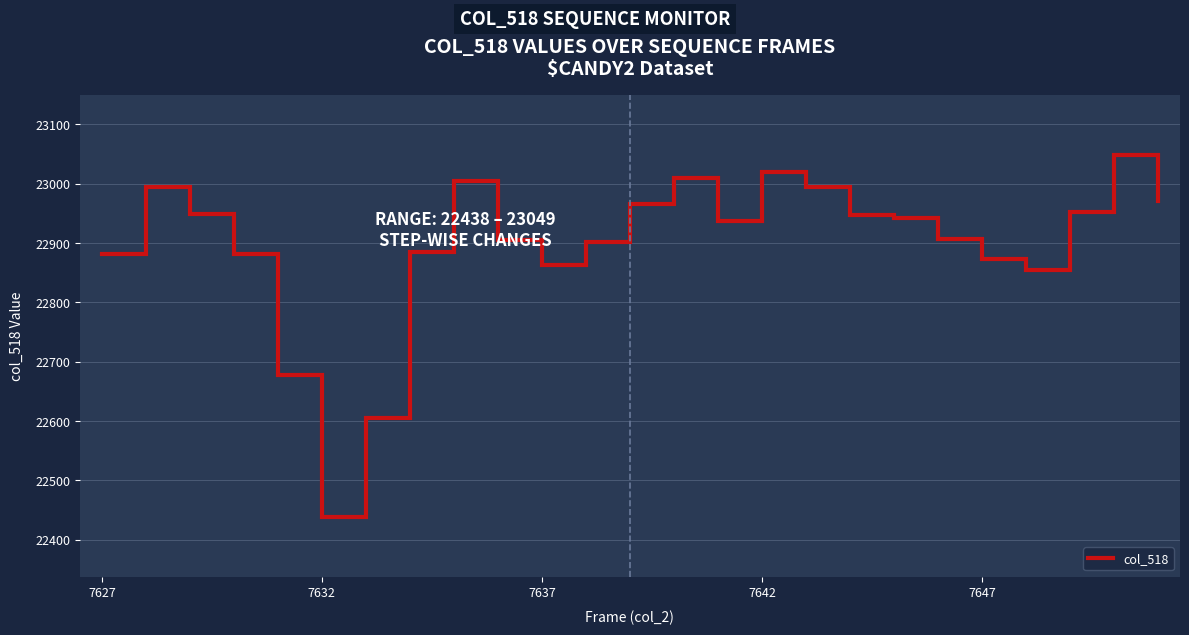

What is the minimum value shown in the chart?

22438